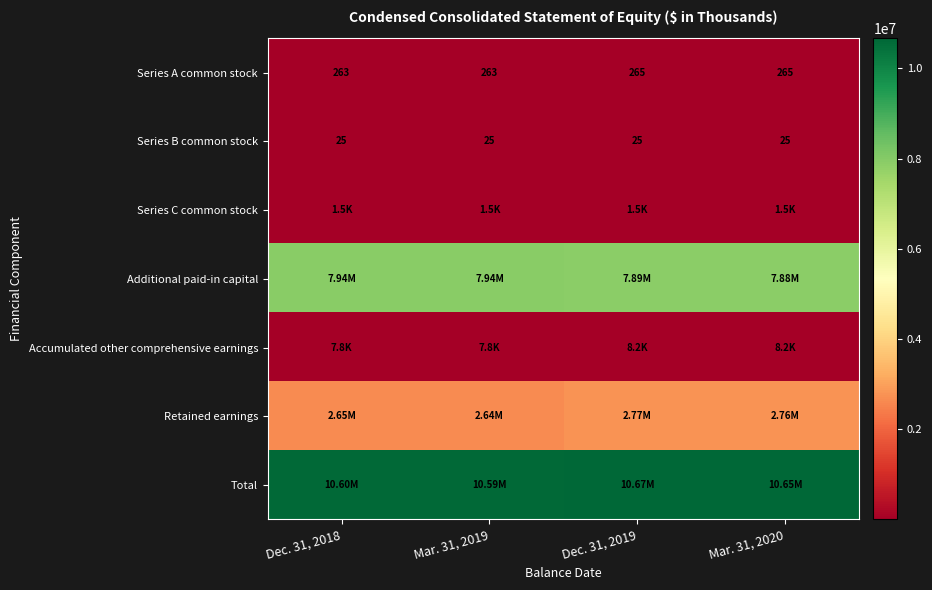

At which category is the sum across all series the highest?

Dec. 31, 2019